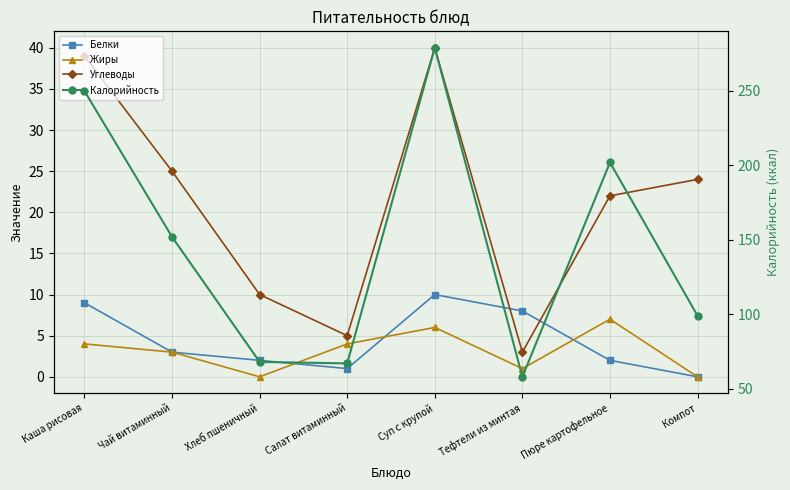

Reading right to left, extract all data points from this chart.

Белки: 0	2	8	10	1	2	3	9
Жиры: 0	7	1	6	4	0	3	4
Углеводы: 24	22	3	40	5	10	25	39
Калорийность: 99	202	58	279	67	68	152	250